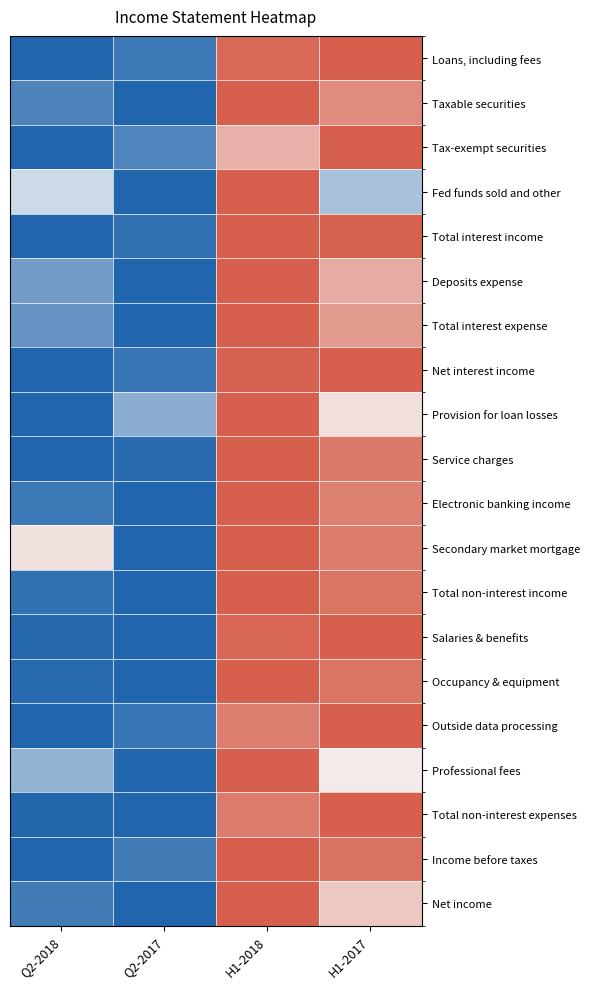

How many distinct data groups are displayed?

20